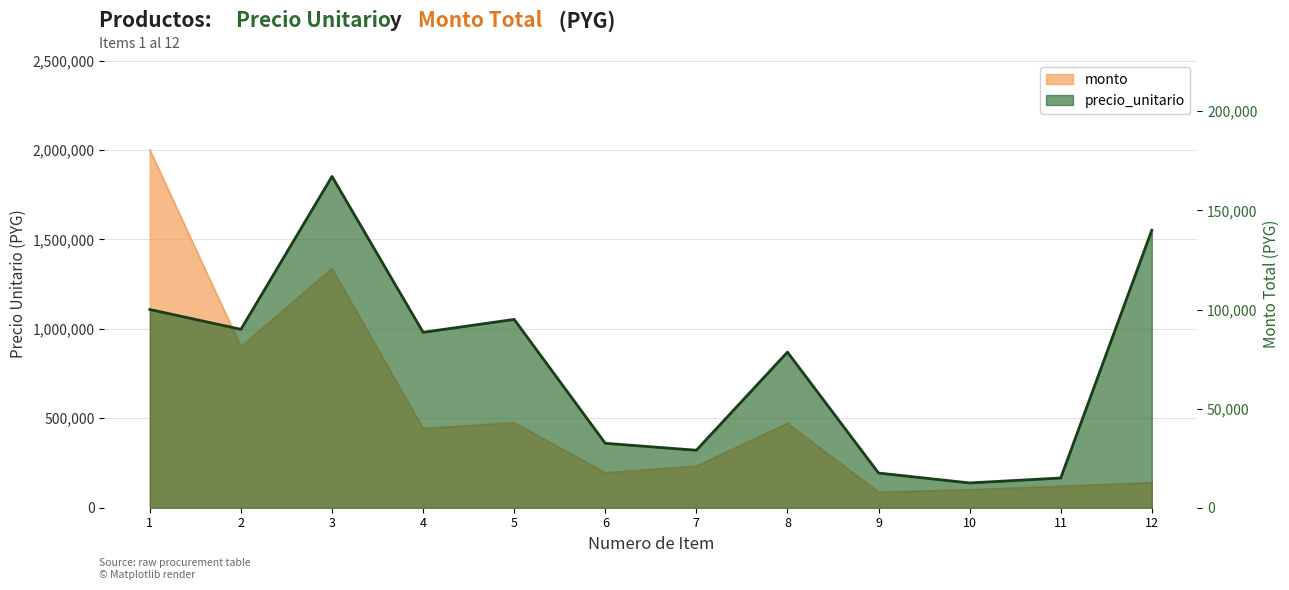

Reading right to left, what are all the values shown in this chart?

140000	15000	12500	17500	78500	29000	32500	95000	88500	167125	90000	100000